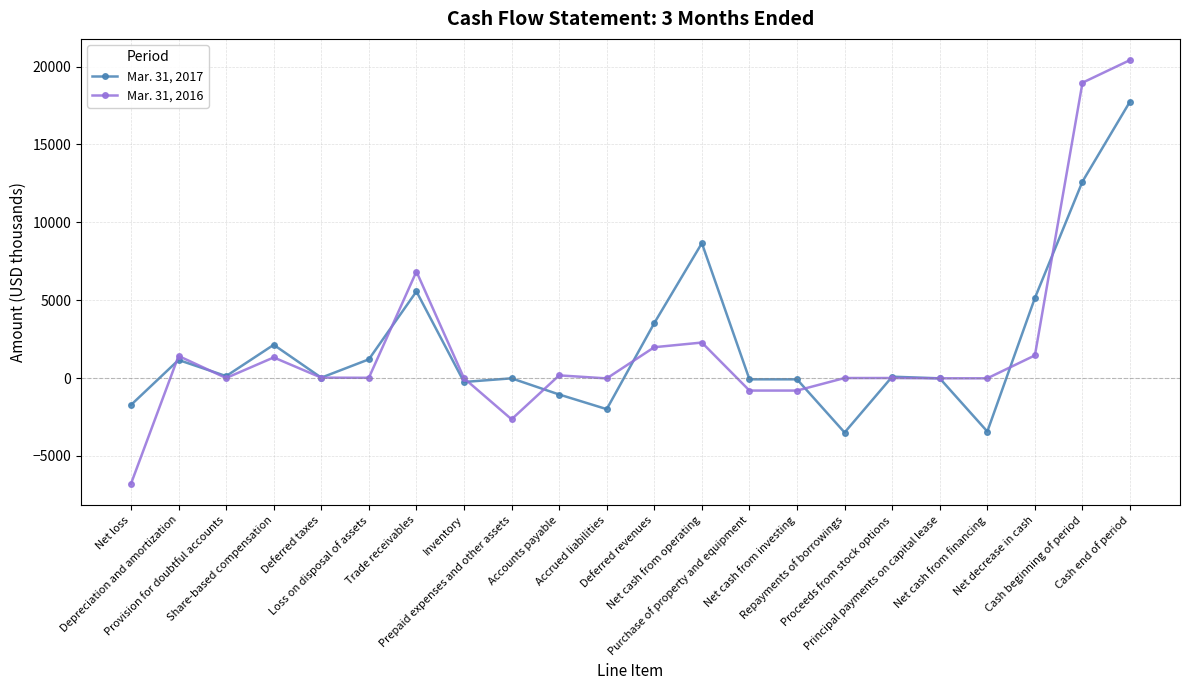

Which series has the widest spread of values?

Mar. 31, 2016